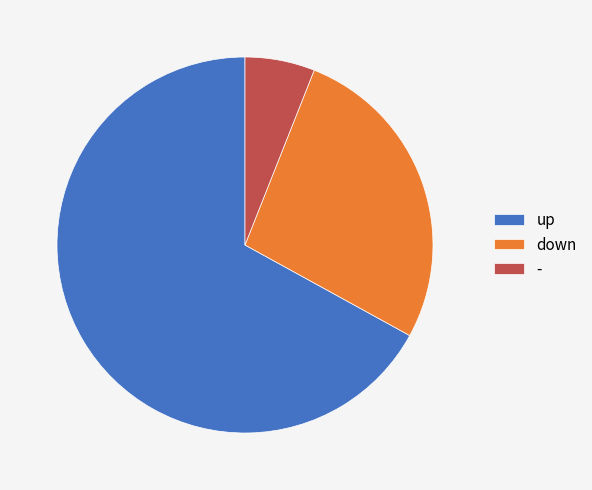

Is the sum of up and down greater than half?

Yes